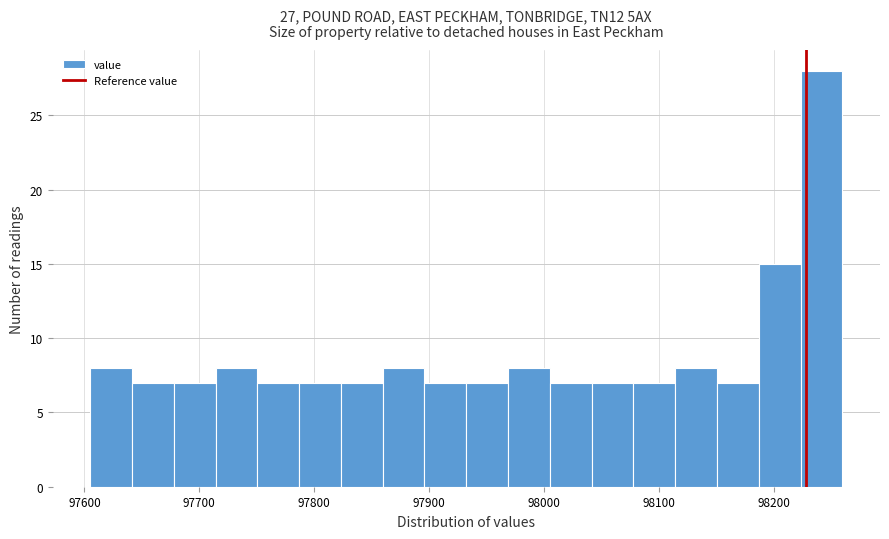

Around what value on the x-axis is the tallest bar? Give the approximate position of its centre, as read against the axis.

98240